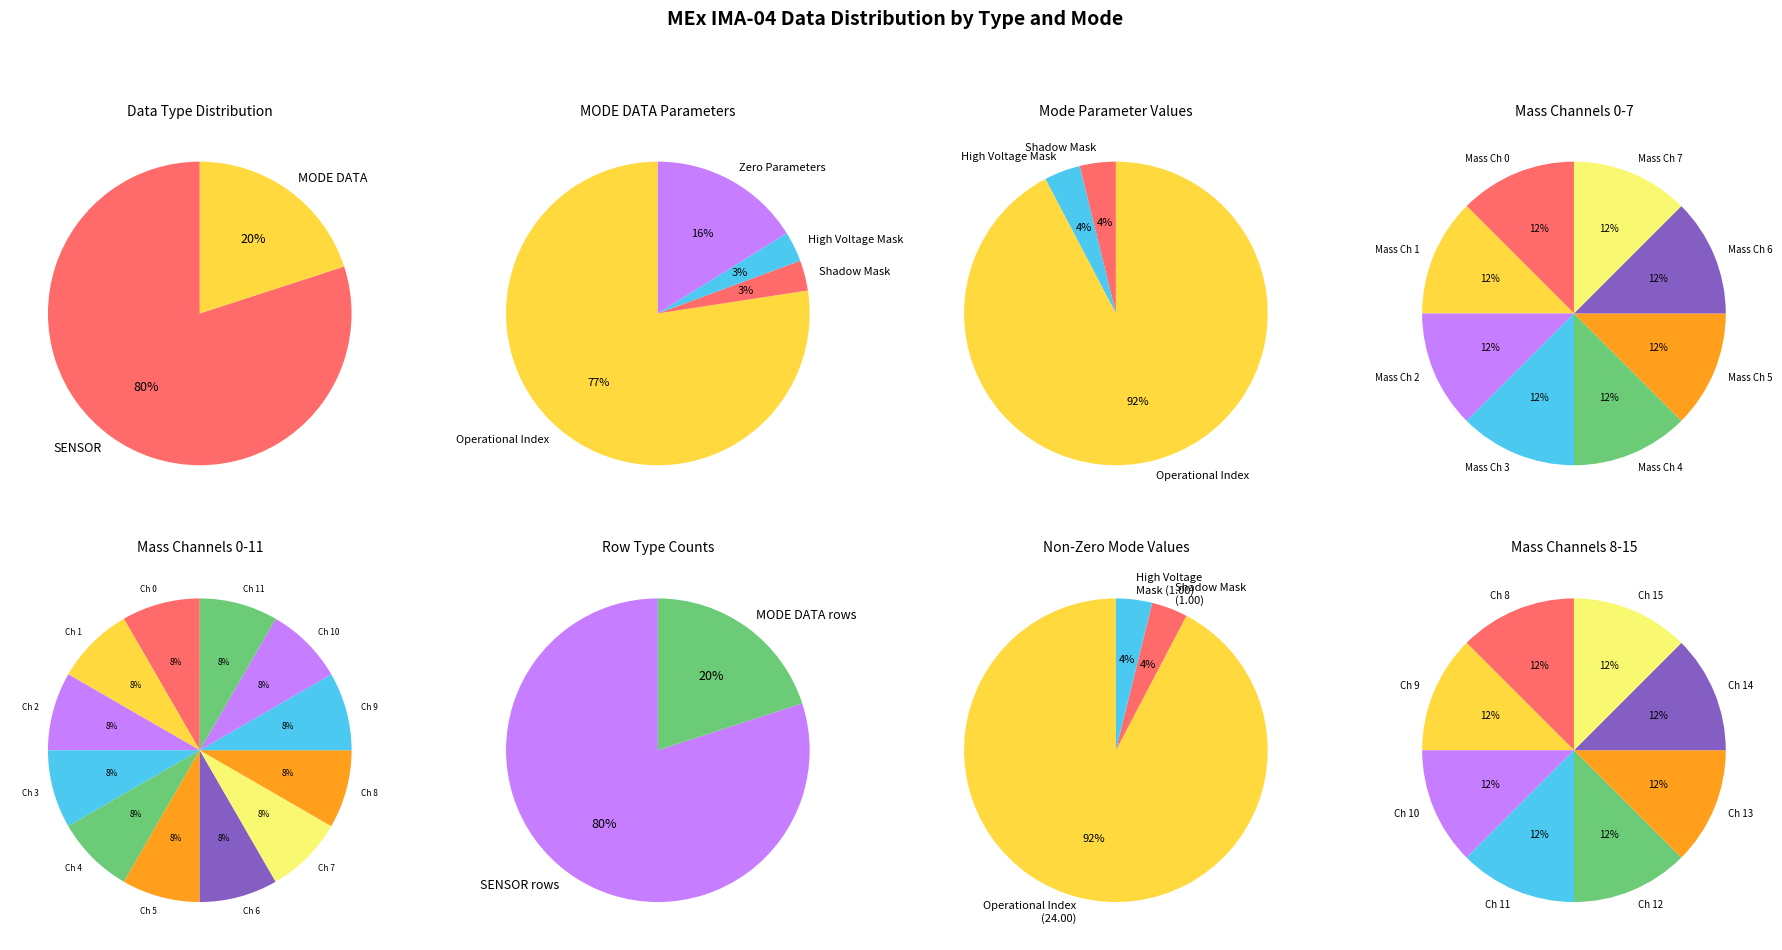

Count the number of slices in the pie.

8